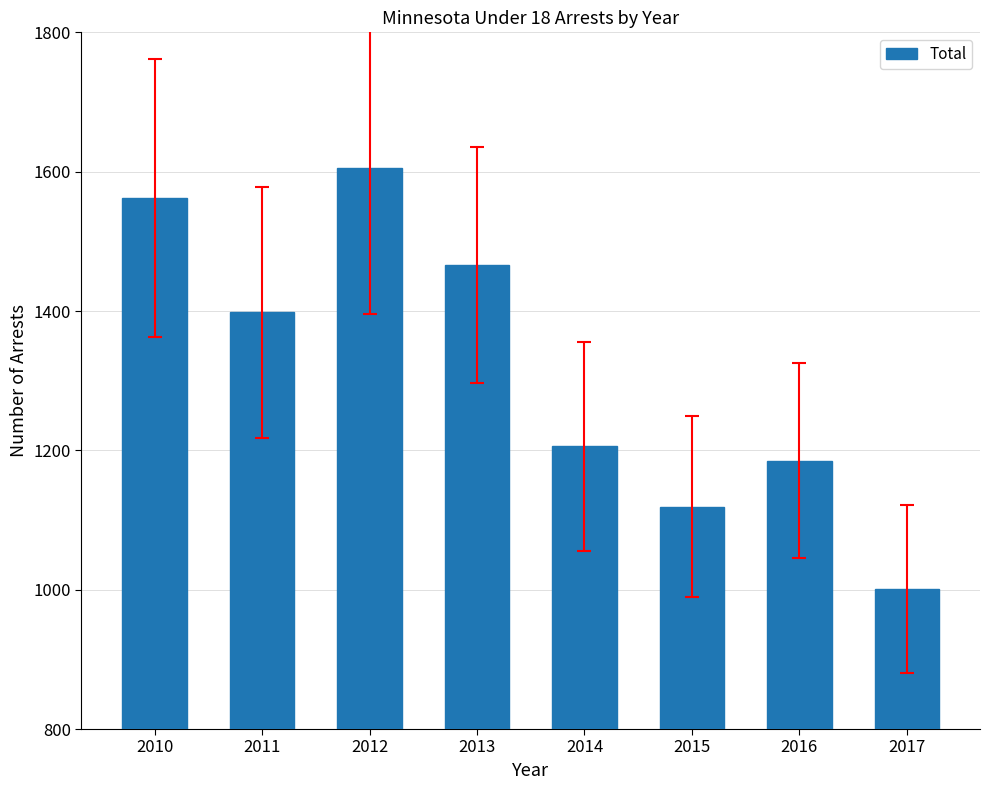

At which label does the data first exceed 1398?

2010